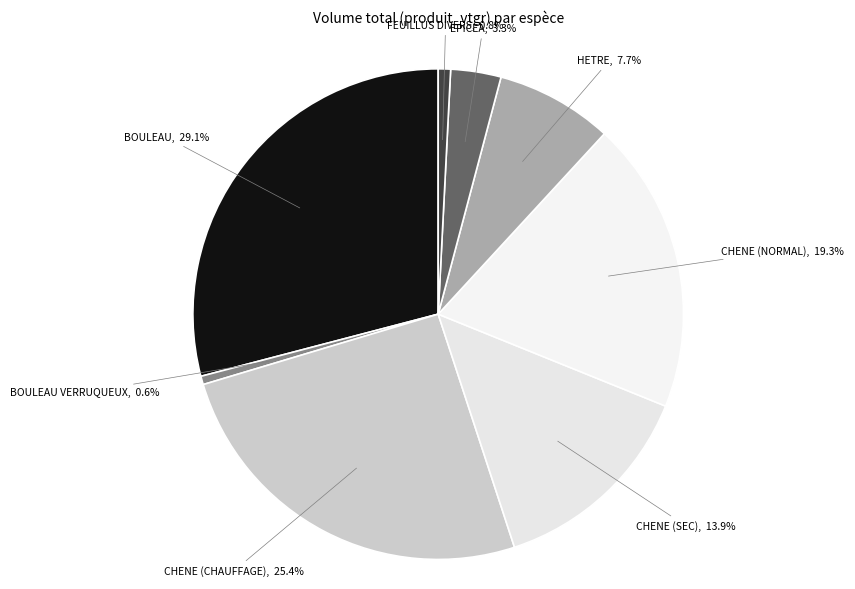

What portion of the pie excludes BOULEAU VERRUQUEUX?

99.4%